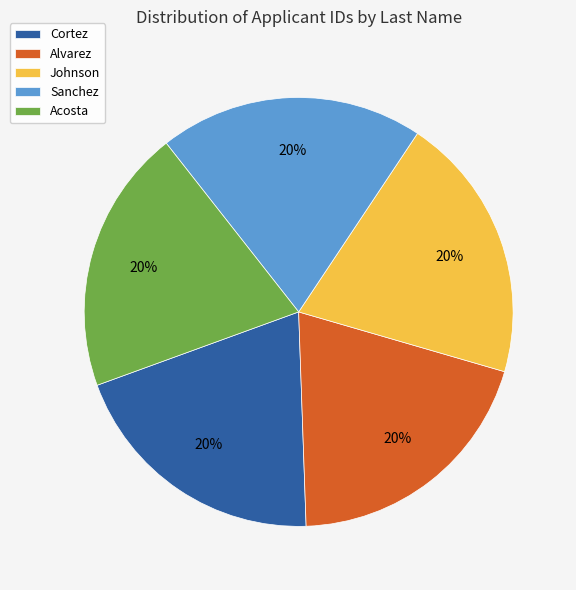

Count the number of slices in the pie.

5